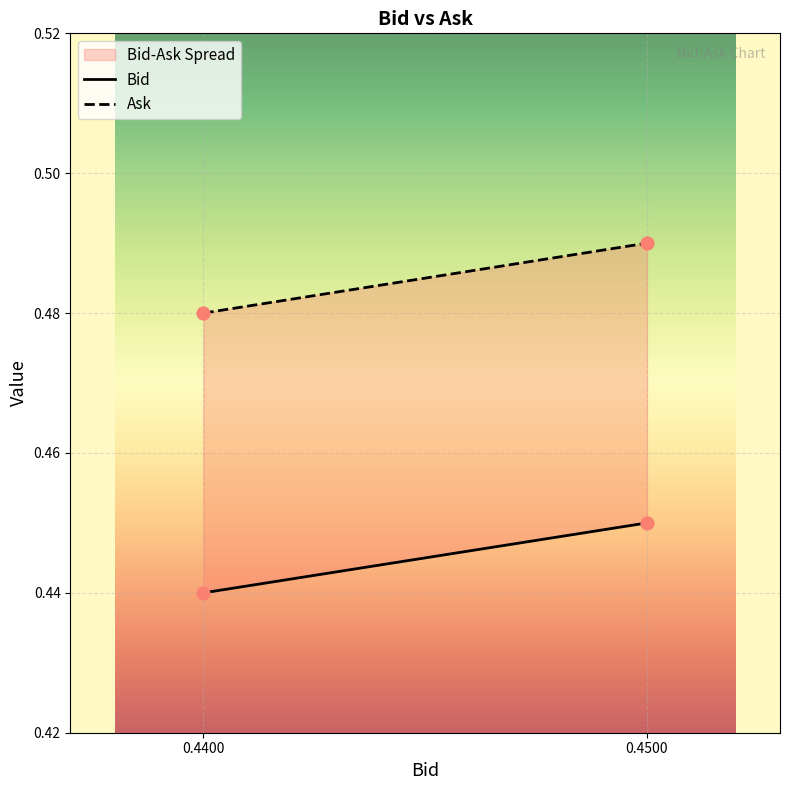

What are all the series names shown in the legend?

Bid, Ask